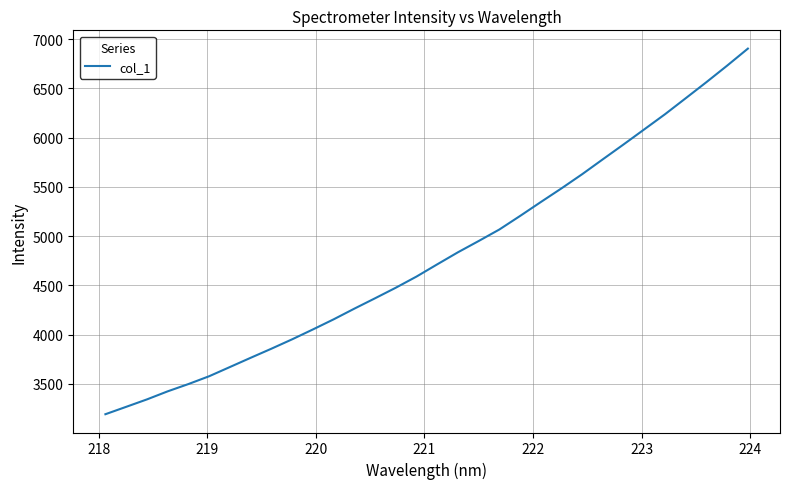

How many distinct data groups are displayed?

1